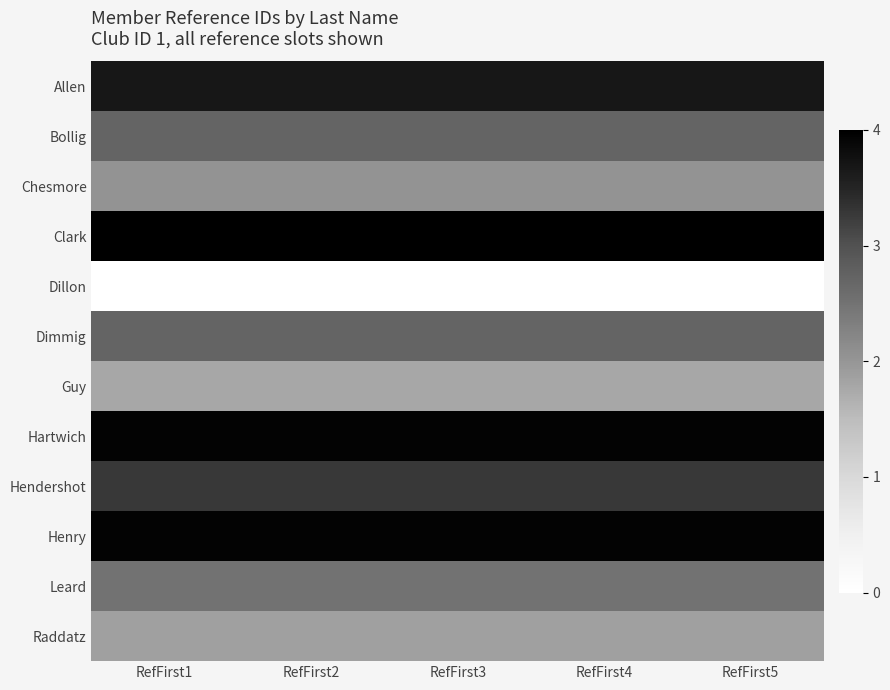

At how many categories does at least one series exceed 3?

5